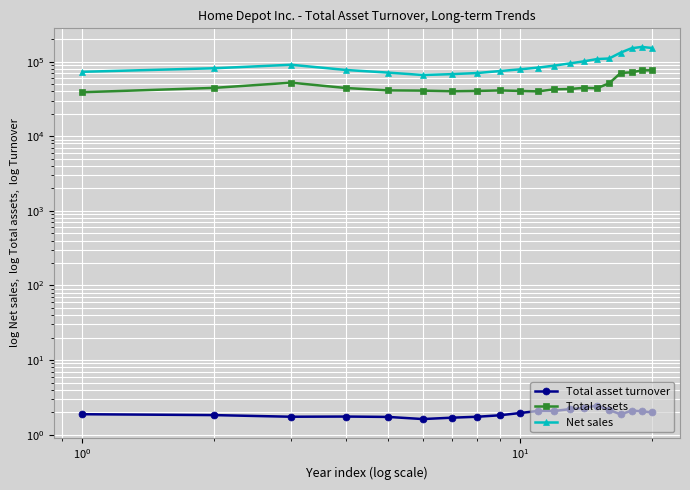

Reading left to right, extract all data points from this chart.

Total asset turnover: 1.9	1.8	1.7	1.8	1.7	1.6	1.7	1.7	1.8	1.9	2.1	2.1	2.2	2.3	2.5	2.1	1.9	2.1	2.1	2.0
Total assets: 38907.0	44482.0	52263.0	44324.0	41164.0	40877.0	40125.0	40518.0	41084.0	40518.0	39946.0	42549.0	42966.0	44529.0	44003.0	51236.0	70581.0	71876.0	76445.0	76530.0
Net sales: 73094.0	81511.0	90837.0	77349.0	71288.0	66176.0	67997.0	70395.0	74754.0	78812.0	83176.0	88519.0	94595.0	100904.0	108203.0	110225.0	132110.0	151157.0	157403.0	152669.0